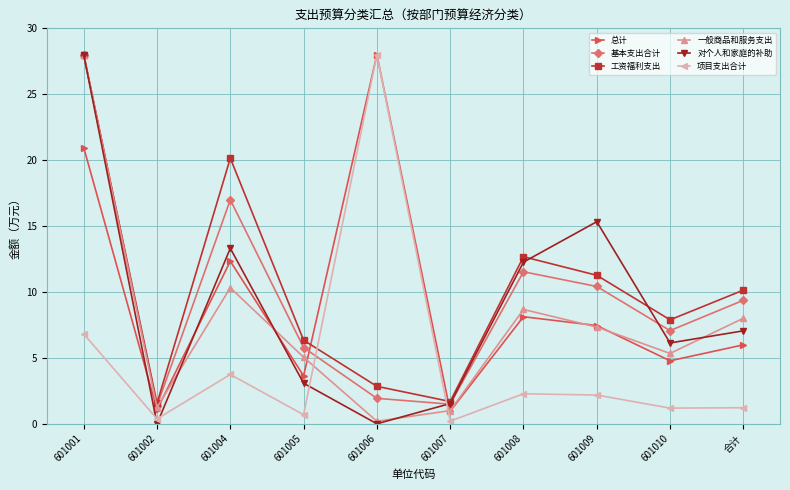

Between which two adjacent categories do 项目支出合计 and 工资福利支出 first intersect?

601005 and 601006